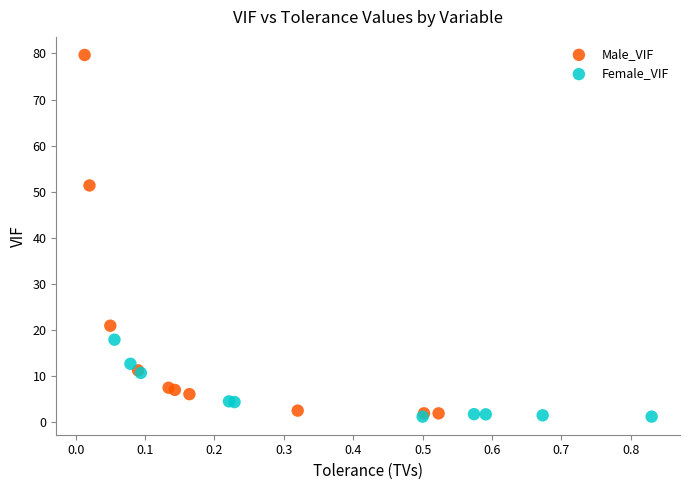

Which series has the largest Y range (max minus min)?

Male_VIF